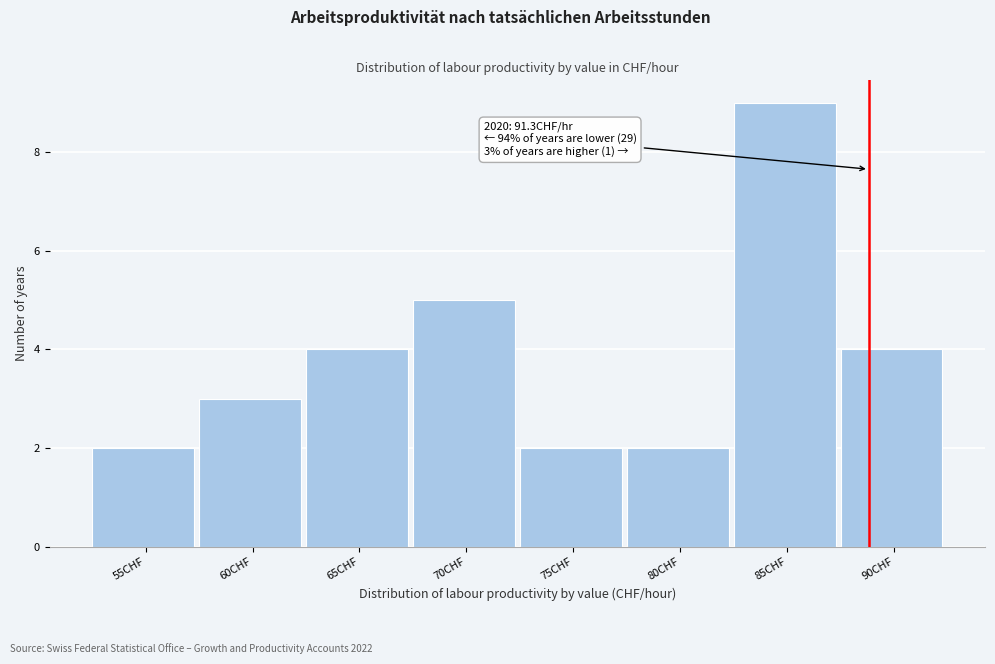

Reading left to right, transcribe all the data shown in this chart.

2	3	4	5	2	2	9	4